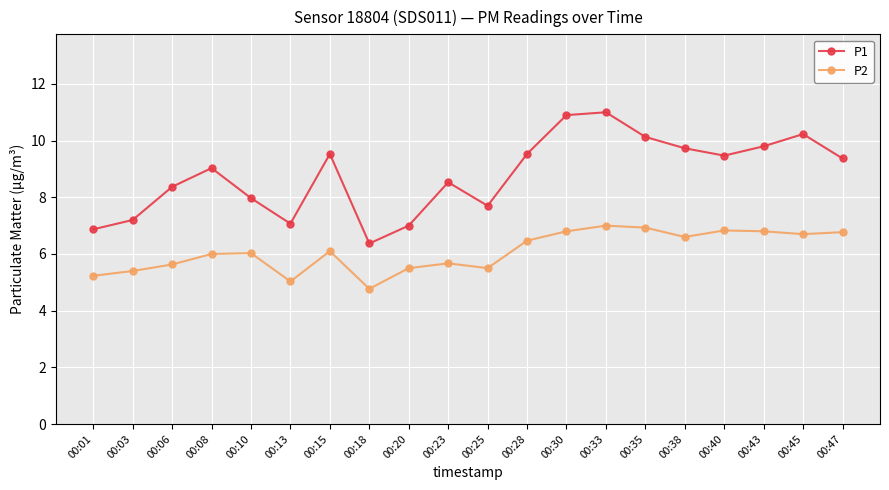

True or false: P1 and P2 intersect in this chart.

False